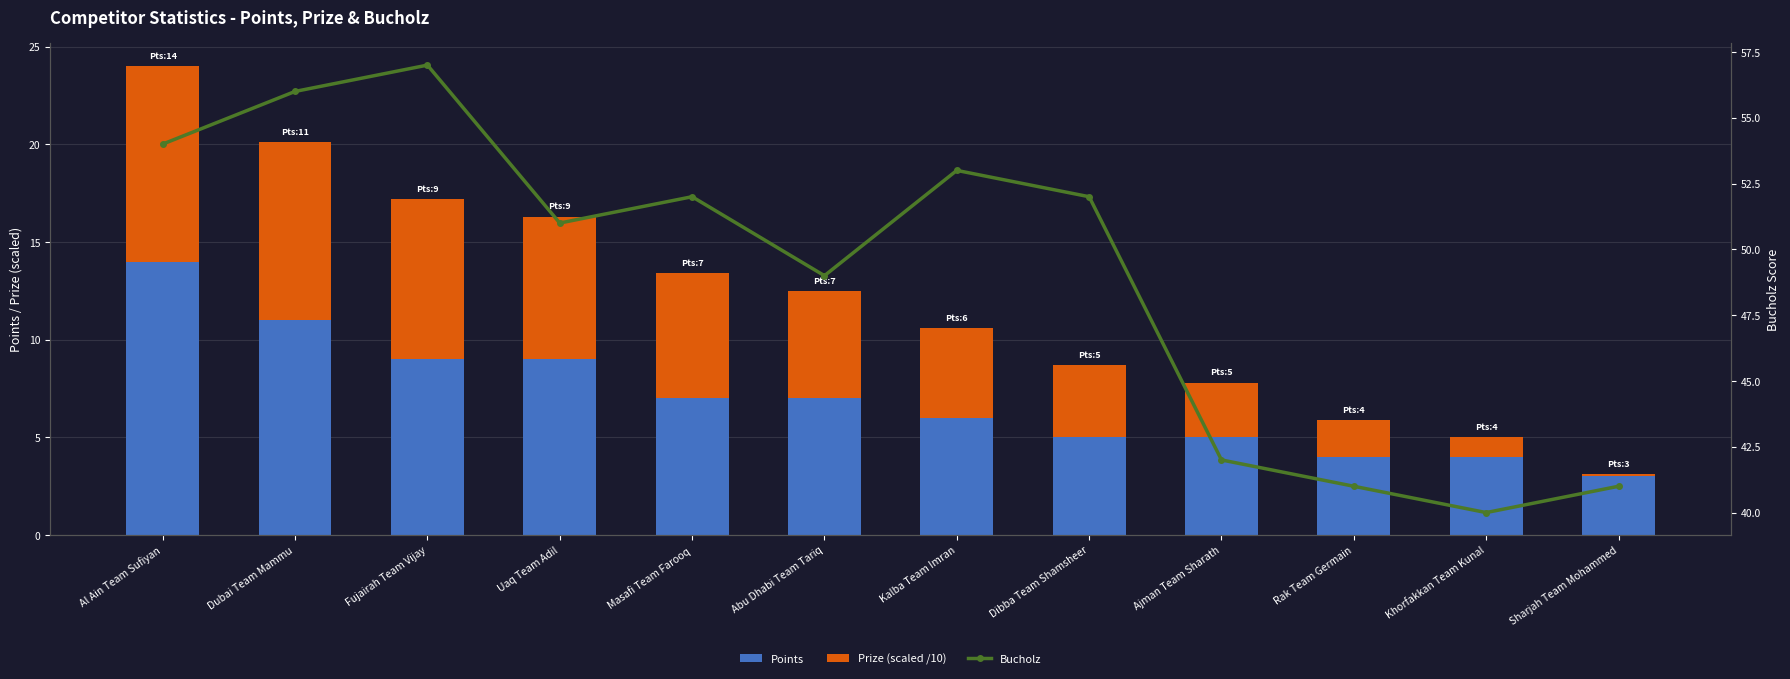

What is the difference between the maximum and minimum values in the Bucholz series?

17.0